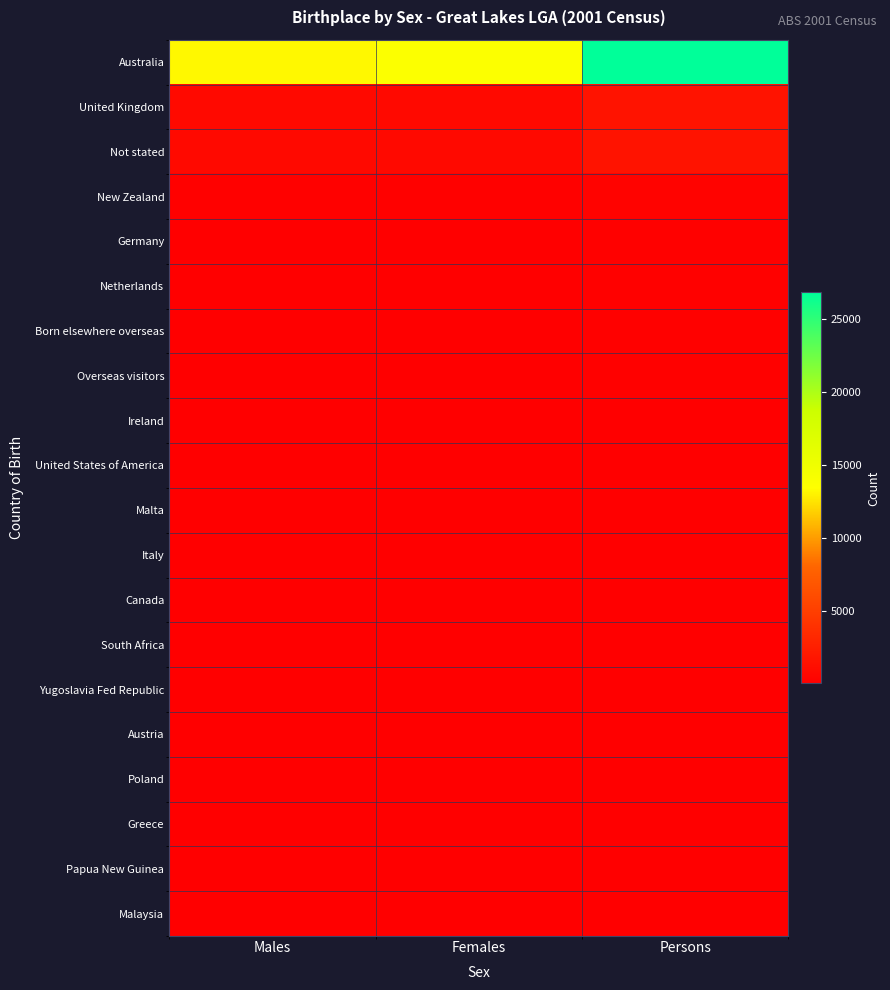

Reading left to right, transcribe all the data shown in this chart.

Australia: Males=13158	Females=13651	Persons=26809
United Kingdom: Males=751	Females=775	Persons=1526
Not stated: Males=803	Females=754	Persons=1557
New Zealand: Males=134	Females=160	Persons=294
Germany: Males=69	Females=63	Persons=132
Netherlands: Males=64	Females=67	Persons=131
Born elsewhere overseas: Males=78	Females=73	Persons=151
Overseas visitors: Males=52	Females=66	Persons=118
Ireland: Males=30	Females=19	Persons=49
United States of America: Males=23	Females=21	Persons=44
Malta: Males=24	Females=16	Persons=40
Italy: Males=38	Females=23	Persons=61
Canada: Males=21	Females=12	Persons=33
South Africa: Males=18	Females=16	Persons=34
Yugoslavia Fed Republic: Males=9	Females=9	Persons=18
Austria: Males=15	Females=11	Persons=26
Poland: Males=11	Females=12	Persons=23
Greece: Males=13	Females=4	Persons=17
Papua New Guinea: Males=8	Females=9	Persons=17
Malaysia: Males=10	Females=7	Persons=17